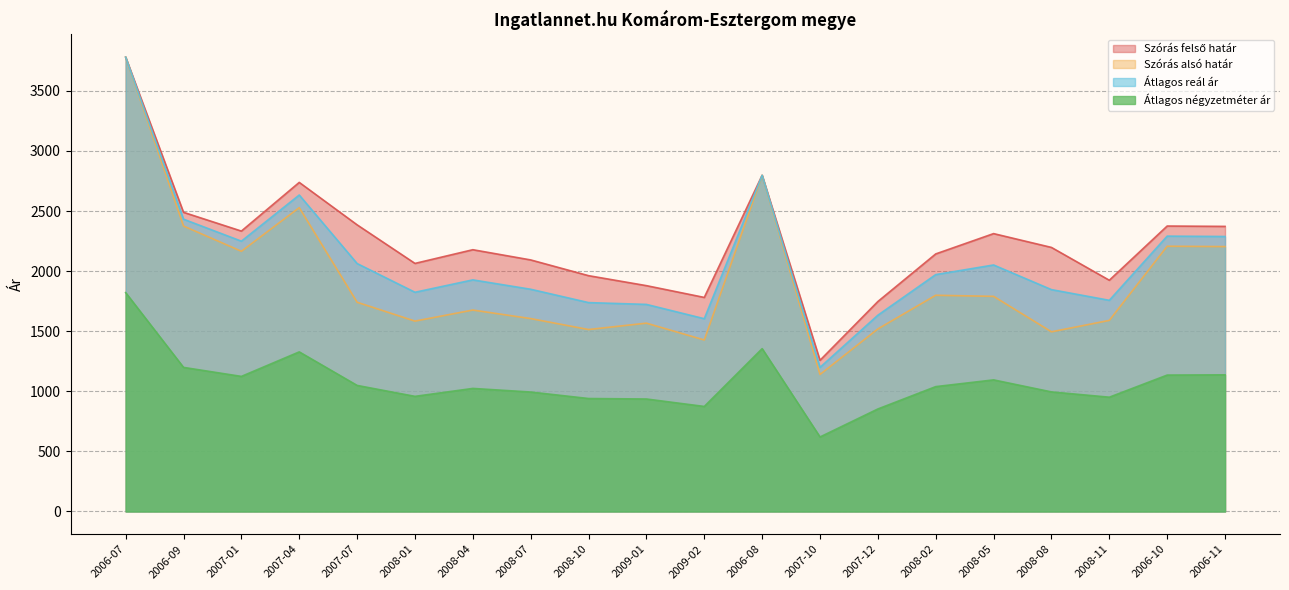

Reading right to left, extract all data points from this chart.

Szórás felső határ: 2006-11=2372	2006-10=2375	2008-11=1924	2008-08=2197	2008-05=2312	2008-02=2143	2007-12=1747	2007-10=1258	2006-08=2797	2009-02=1781	2009-01=1879	2008-10=1962	2008-07=2093	2008-04=2178	2008-01=2064	2007-07=2385	2007-04=2738	2007-01=2333	2006-09=2489	2006-07=3780
Szórás alsó határ: 2006-11=2204	2006-10=2207	2008-11=1590	2008-08=1495	2008-05=1790	2008-02=1799	2007-12=1519	2007-10=1140	2006-08=2797	2009-02=1427	2009-01=1567	2008-10=1514	2008-07=1605	2008-04=1676	2008-01=1584	2007-07=1741	2007-04=2528	2007-01=2165	2006-09=2375	2006-07=3780
Átlagos reál ár: 2006-11=2288	2006-10=2291	2008-11=1757	2008-08=1846	2008-05=2051	2008-02=1971	2007-12=1633	2007-10=1199	2006-08=2797	2009-02=1604	2009-01=1723	2008-10=1738	2008-07=1849	2008-04=1927	2008-01=1824	2007-07=2063	2007-04=2633	2007-01=2249	2006-09=2432	2006-07=3780
Átlagos négyzetméter ár: 2006-11=1137	2006-10=1135	2008-11=951	2008-08=995	2008-05=1095	2008-02=1039	2007-12=853	2007-10=620	2006-08=1355	2009-02=874	2009-01=936	2008-10=940	2008-07=994	2008-04=1024	2008-01=958	2007-07=1049	2007-04=1328	2007-01=1124	2006-09=1199	2006-07=1821